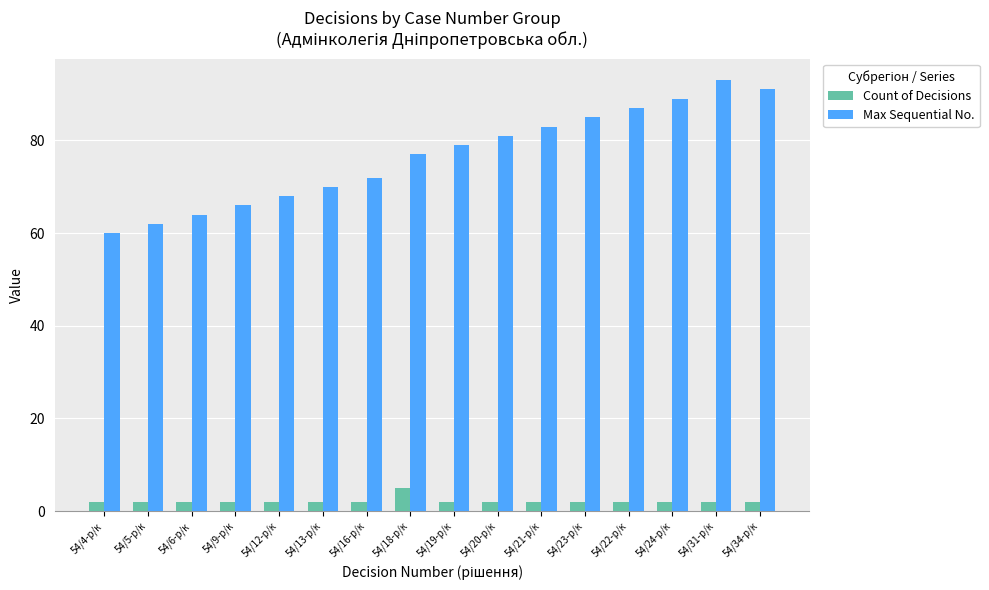

Rank the series by their average value, from highest to lowest.

Max Sequential No., Count of Decisions